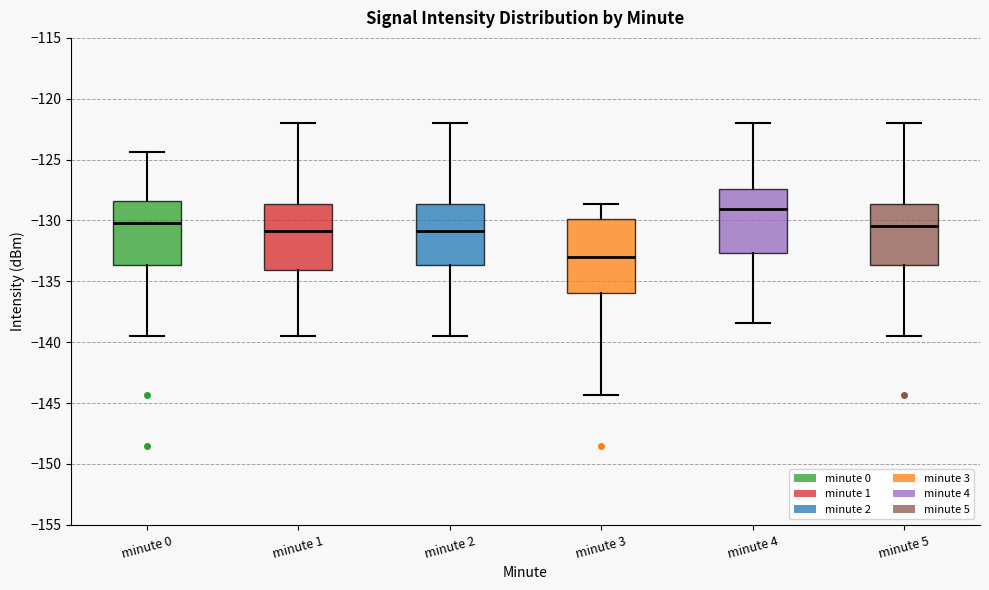

Where is the lower edge of the box for minute 3 on the y-axis? The values are not printed on the chart, so give them approximately, as read against the axis.

-136.0